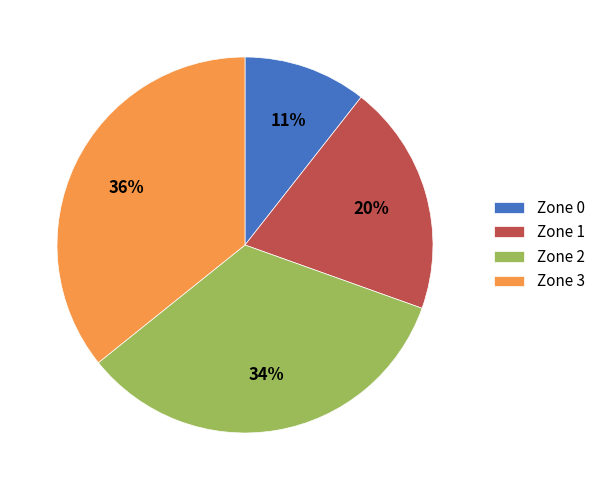

To the nearest percent, what is the difference between the largest and smallest slice percentages?

25%